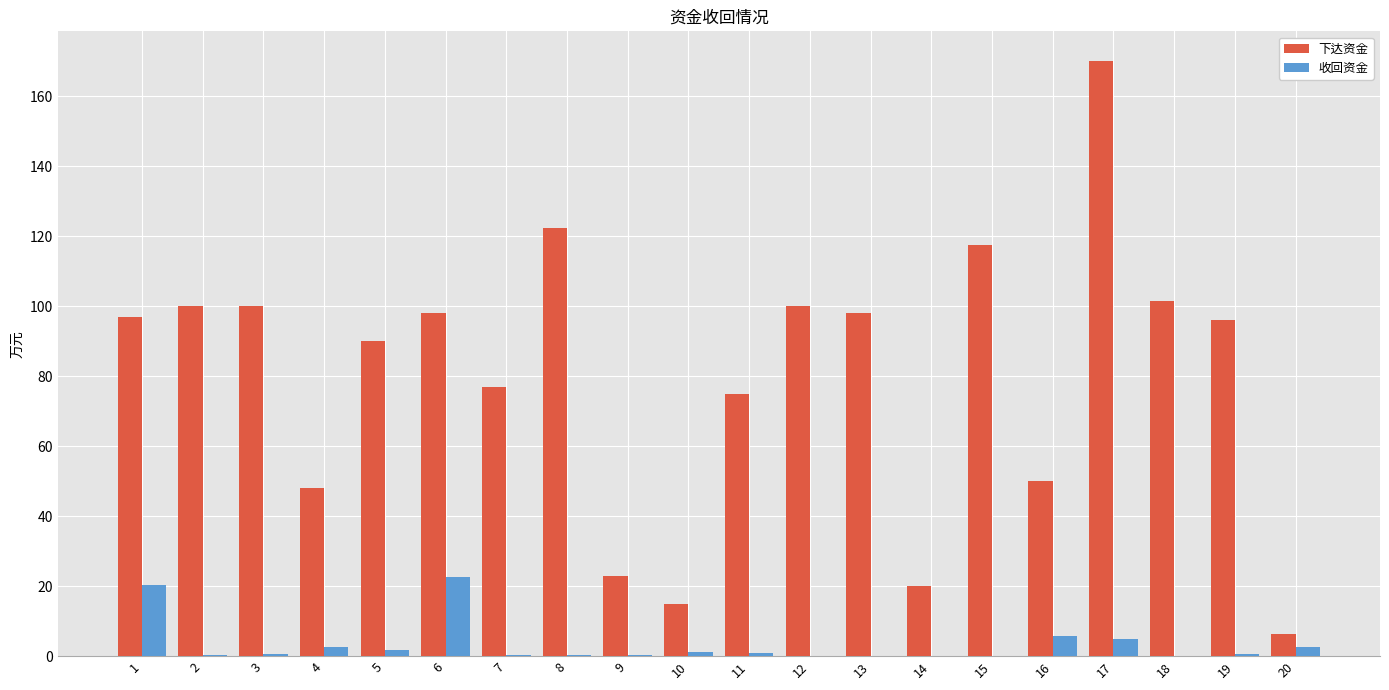

What is the highest value of the 下达资金 series?

170.0